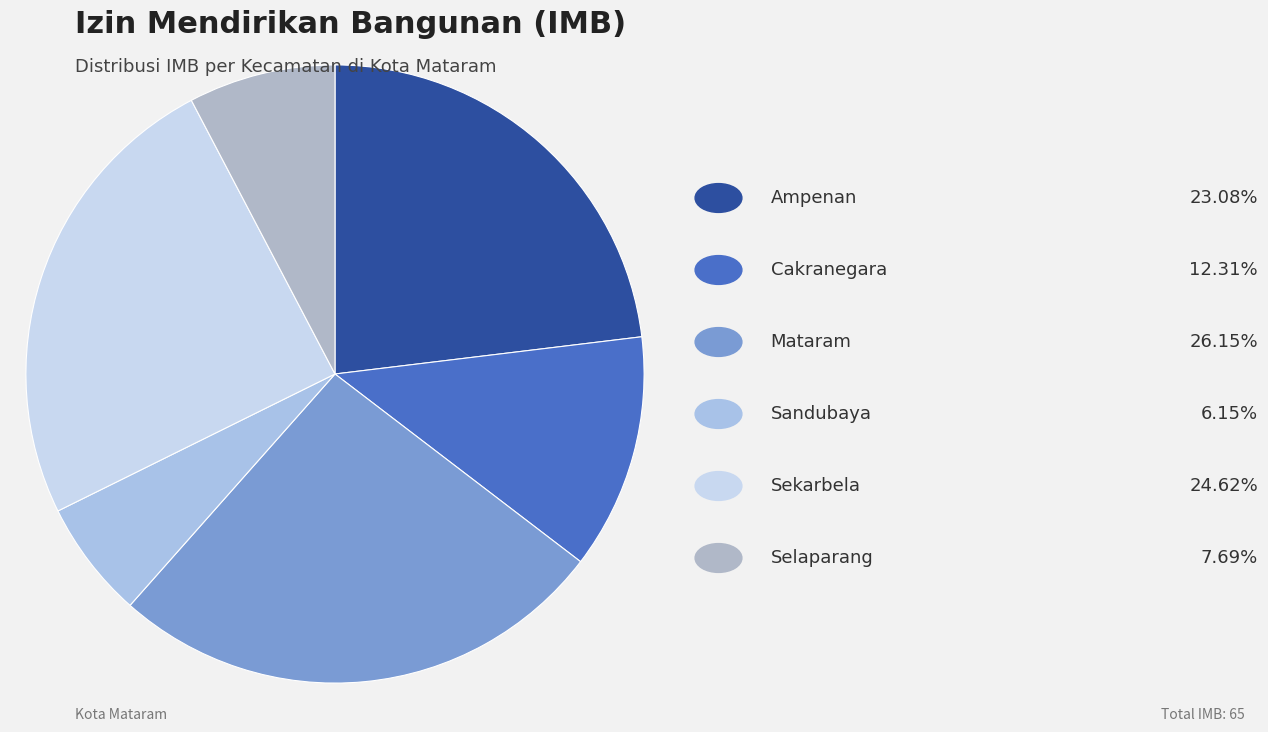

Count the number of slices in the pie.

6